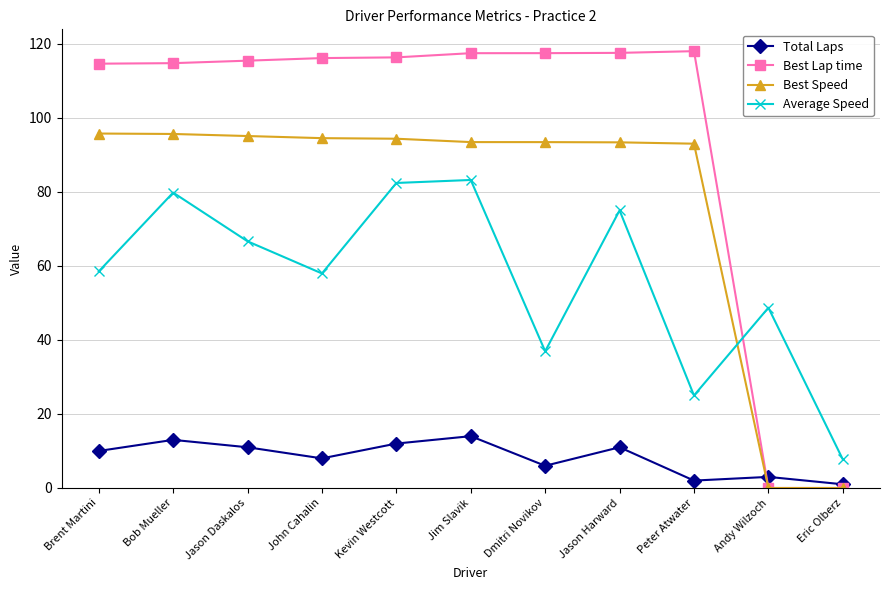

Is it true that Best Speed equals 46.0 at Bob Mueller?

False